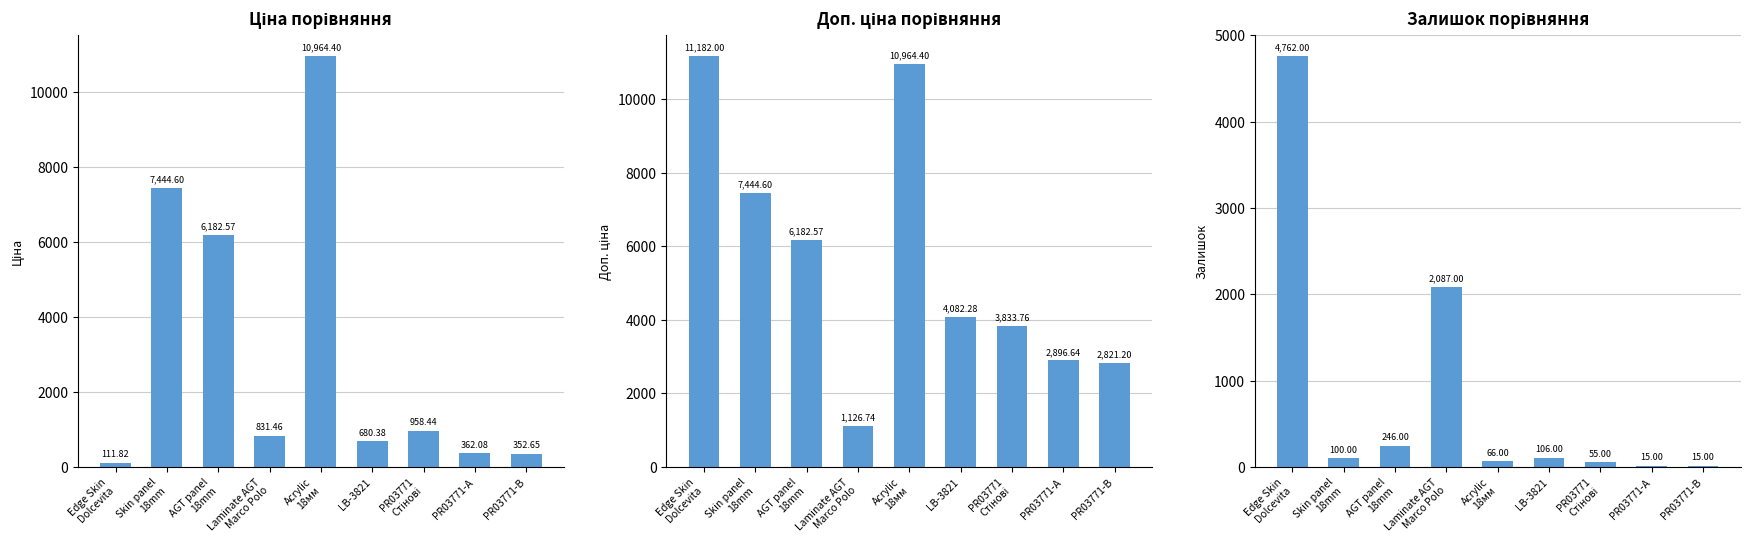

Reading left to right, transcribe all the data shown in this chart.

Ціна порівняння: 111.8	7444.6	6182.6	831.5	10964.4	680.4	958.4	362.1	352.6
Доп. ціна порівняння: 11182.0	7444.6	6182.6	1126.7	10964.4	4082.3	3833.8	2896.6	2821.2
Залишок порівняння: 4762.0	100.0	246.0	2087.0	66.0	106.0	55.0	15.0	15.0